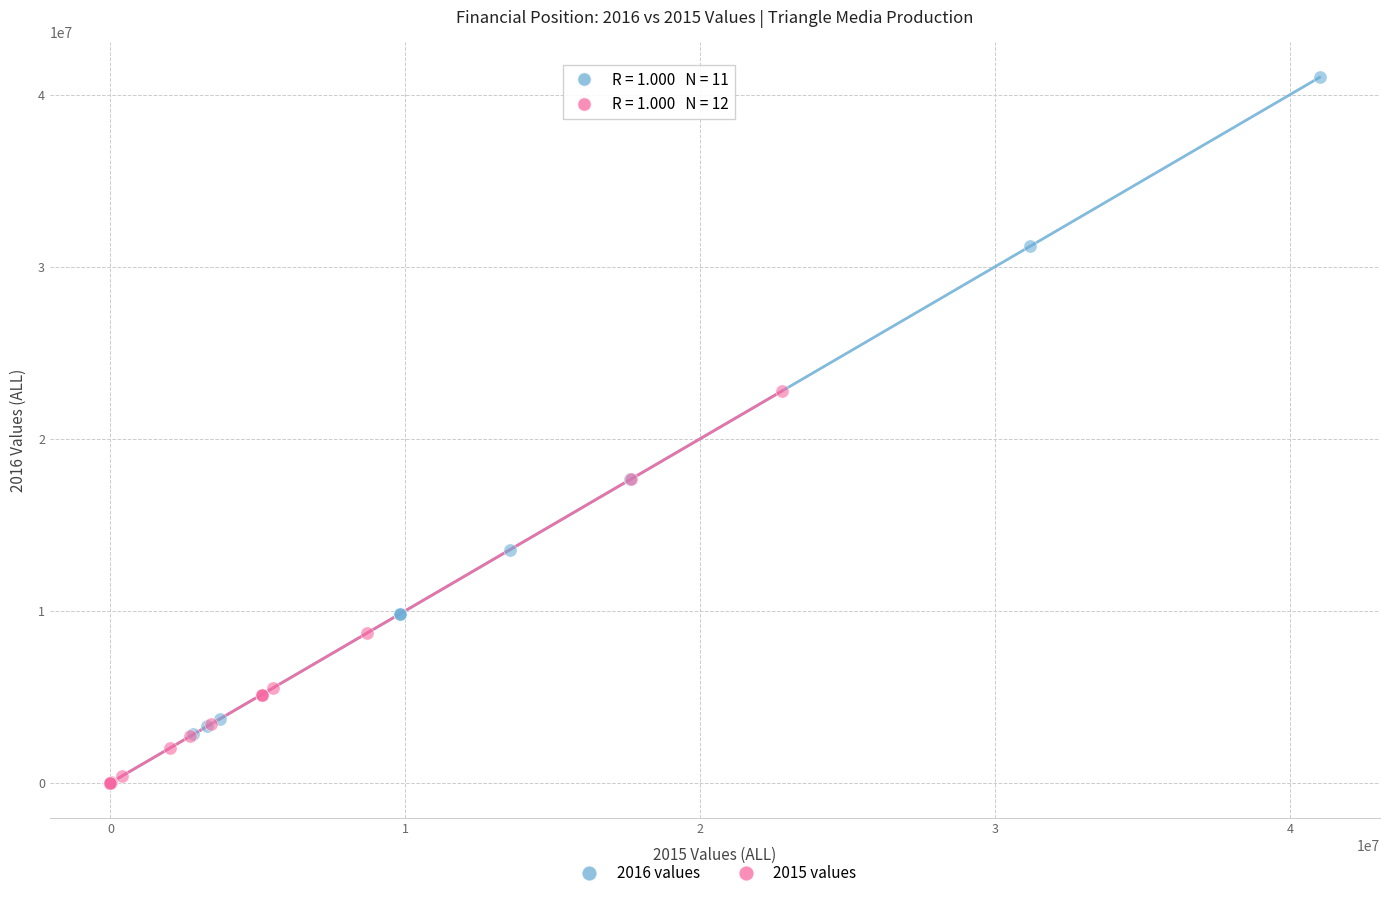

Which series reaches the maximum Y coordinate?

2016 values